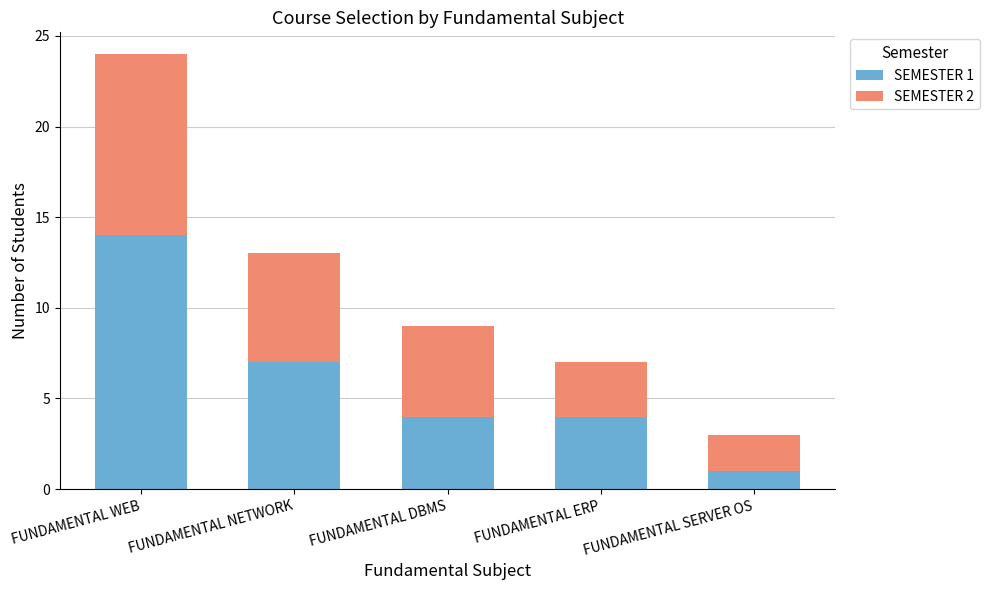

At which category is the sum across all series the highest?

FUNDAMENTAL WEB